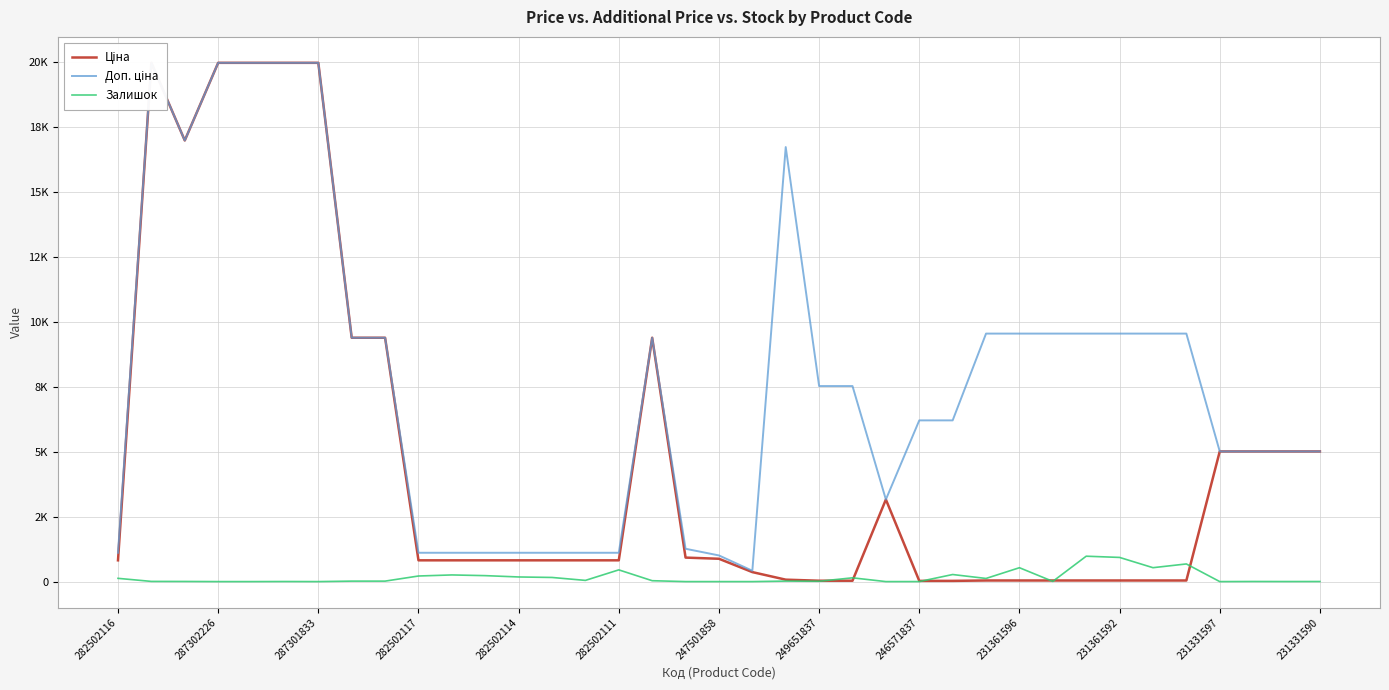

True or false: Залишок and Доп. ціна intersect in this chart.

False